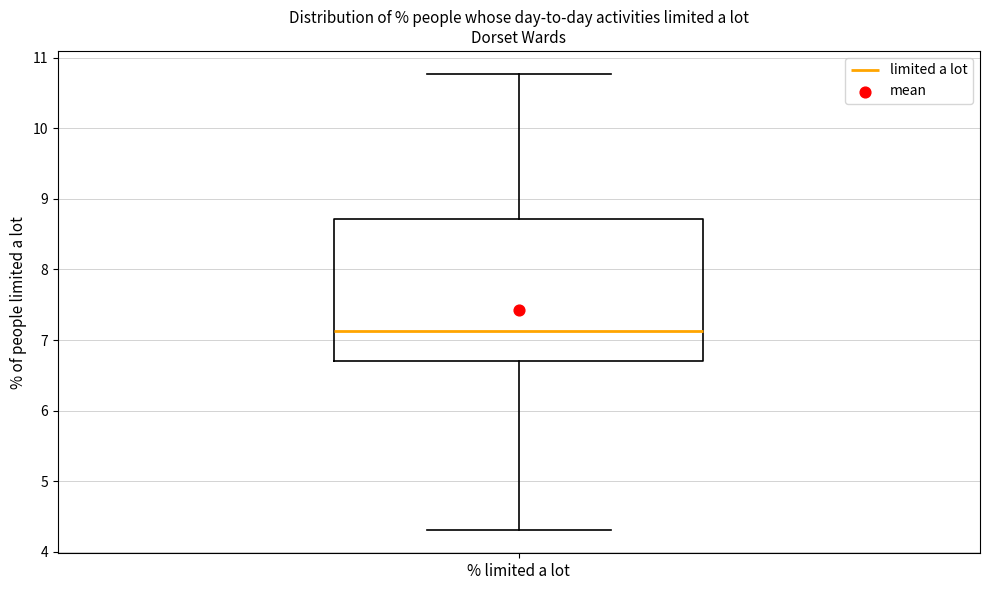

Where is the lower edge of the box for % limited a lot on the y-axis? The values are not printed on the chart, so give them approximately, as read against the axis.

6.7